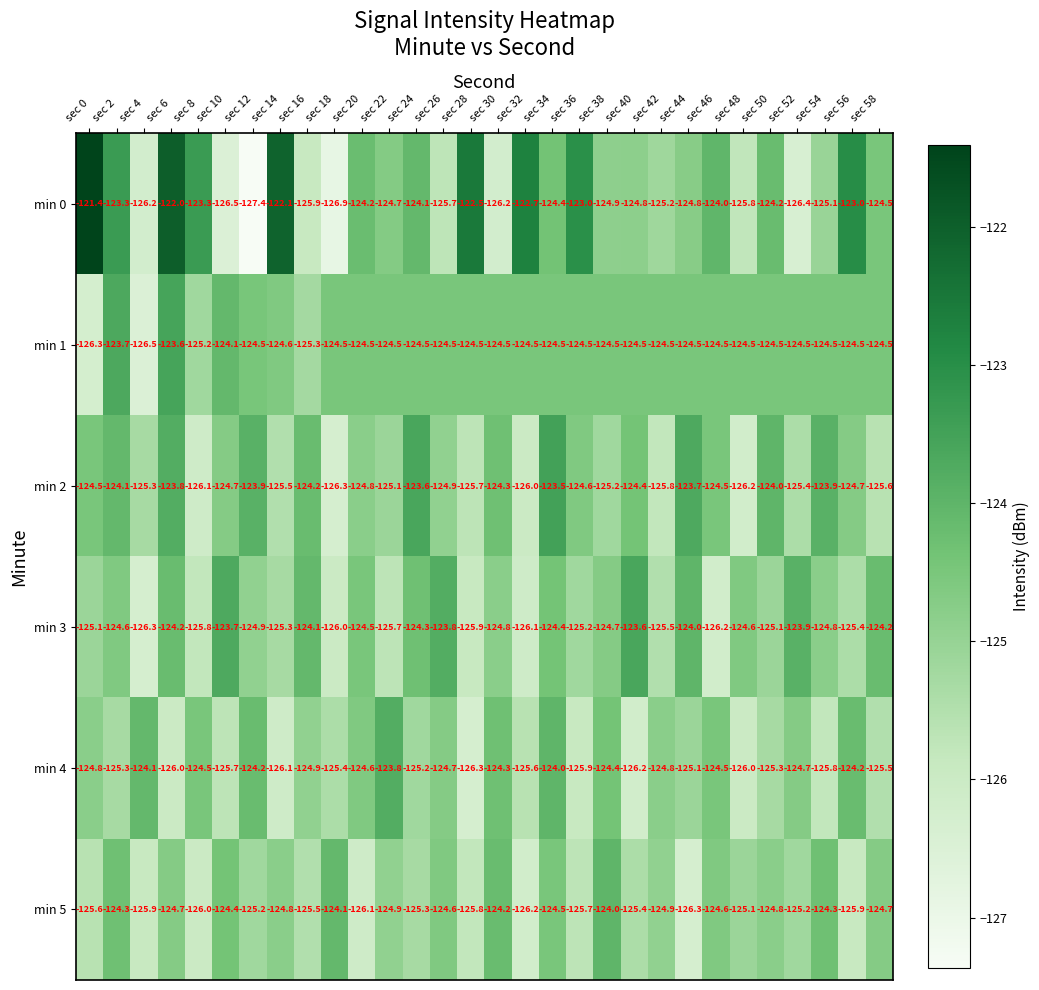

Which series has the widest spread of values?

min 0